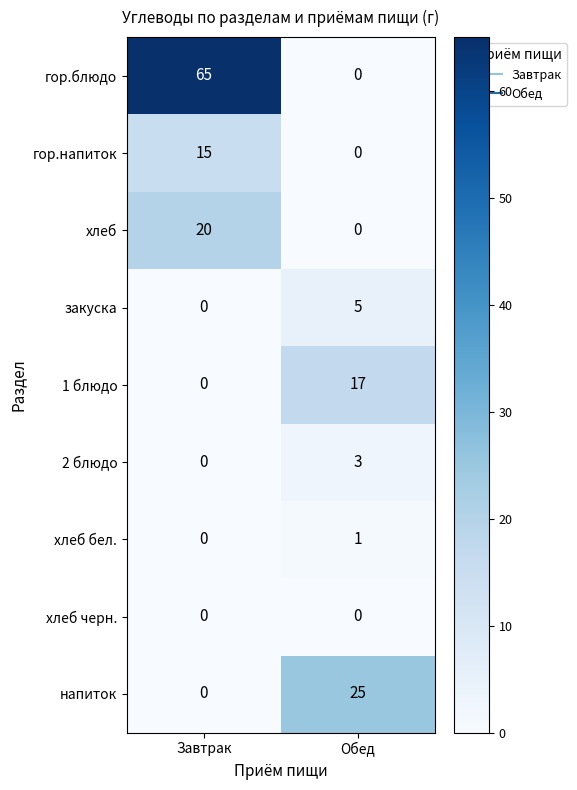

At which category is the sum across all series the highest?

Завтрак